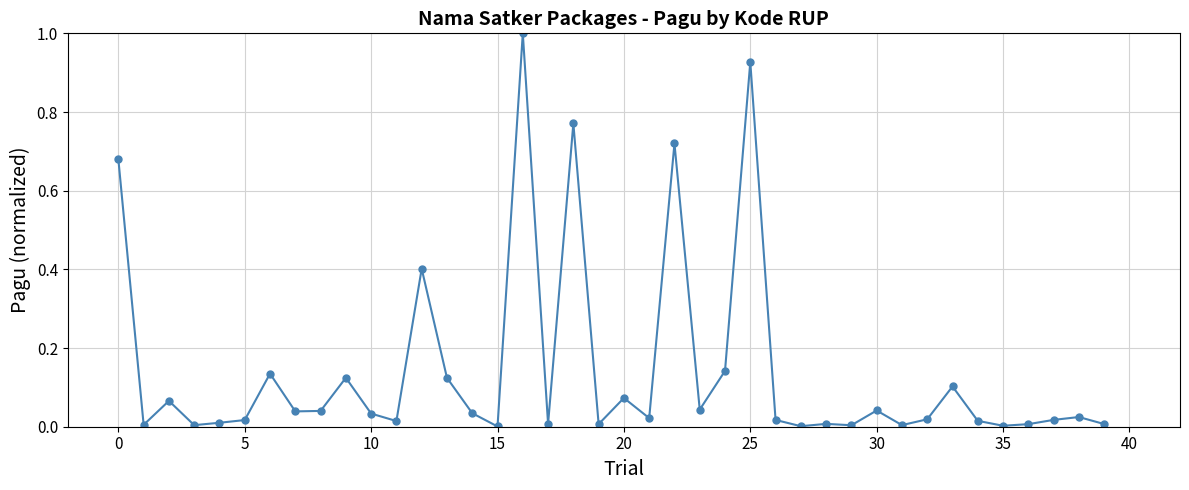

What is the difference between the maximum and second lowest values?

1.0